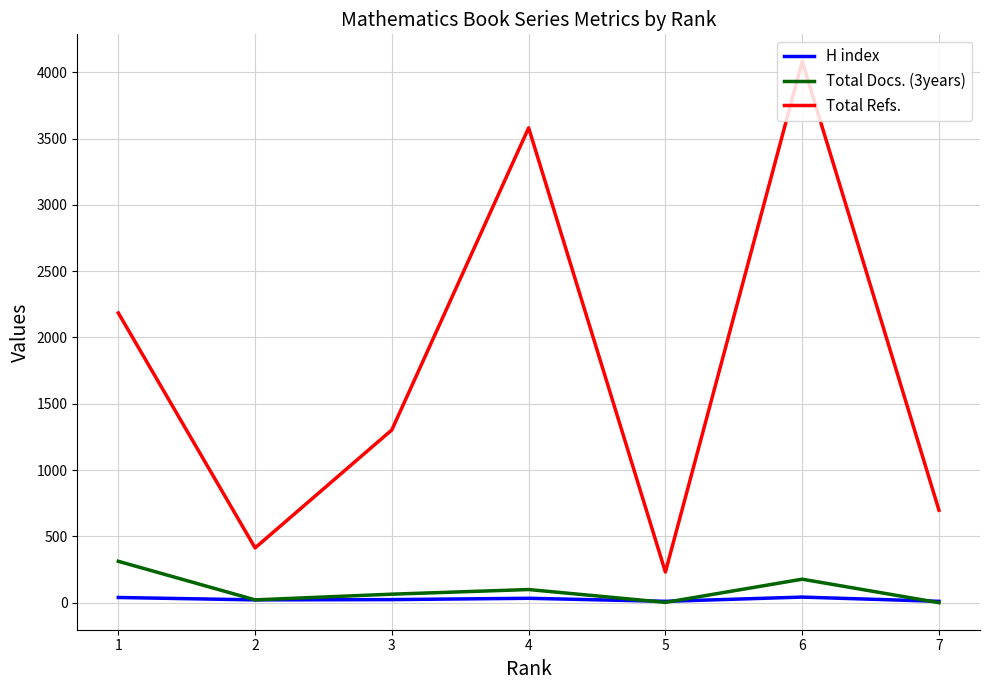

How many interior local valleys does the Total Docs. (3years) series have?

2